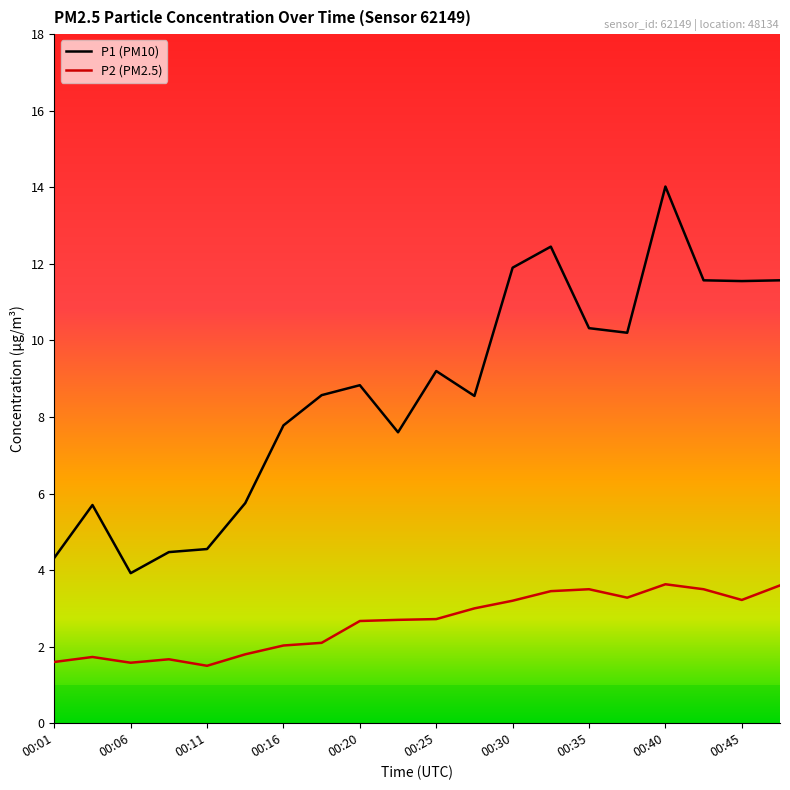

List the labels in order of P2 value, largest first.

00:40, 00:47, 00:35, 00:43, 00:33, 00:38, 00:45, 00:30, 00:28, 00:25, 00:23, 00:20, 00:18, 00:16, 00:13, 00:03, 00:08, 00:01, 00:06, 00:11